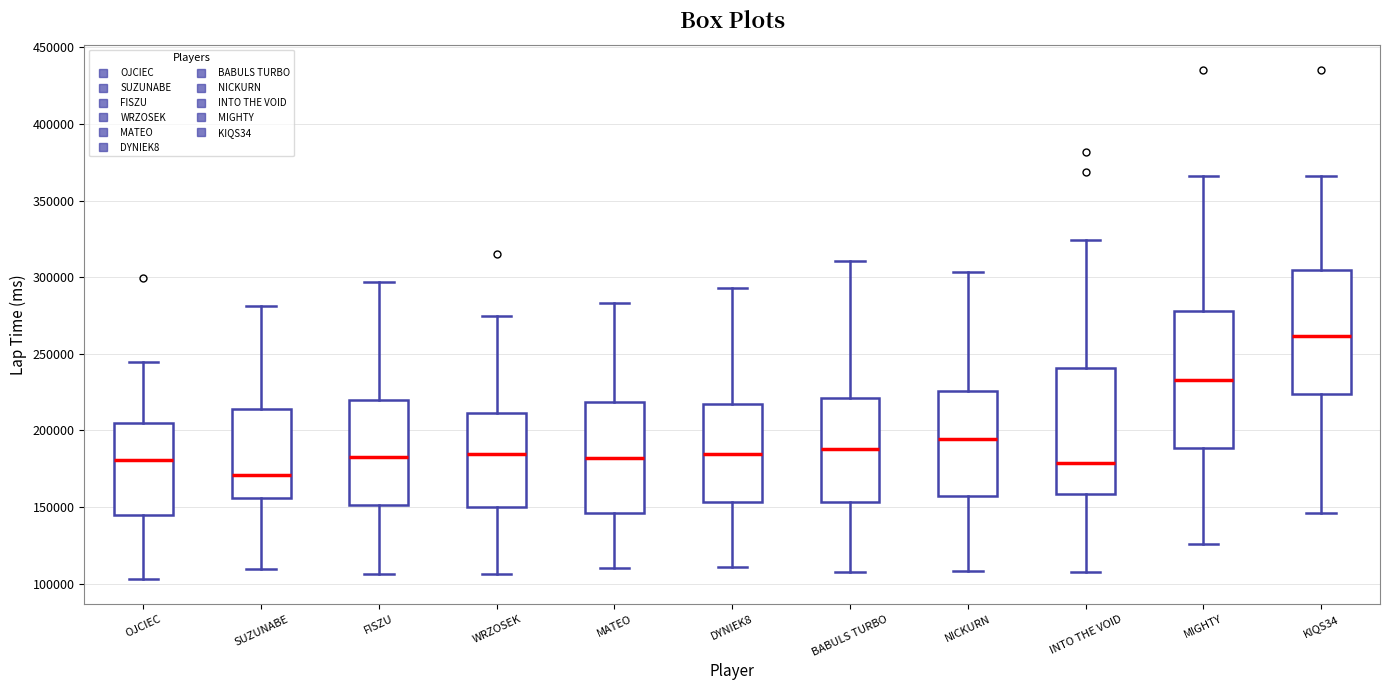

Where does the upper whisker of the box for BABULS TURBO end on the y-axis? The values are not printed on the chart, so give them approximately, as read against the axis.

310000